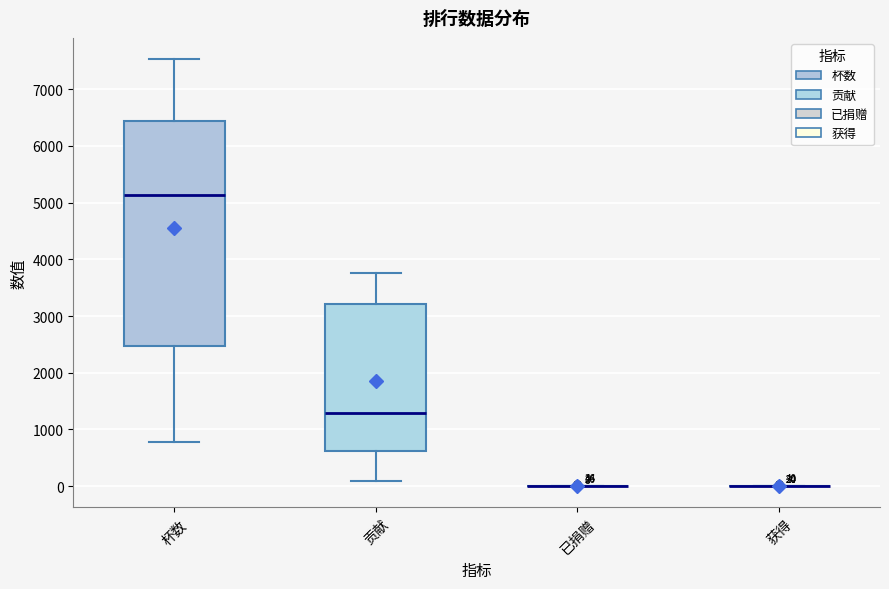

Which box is the tallest, from its lower edge to its upper edge?

杯数